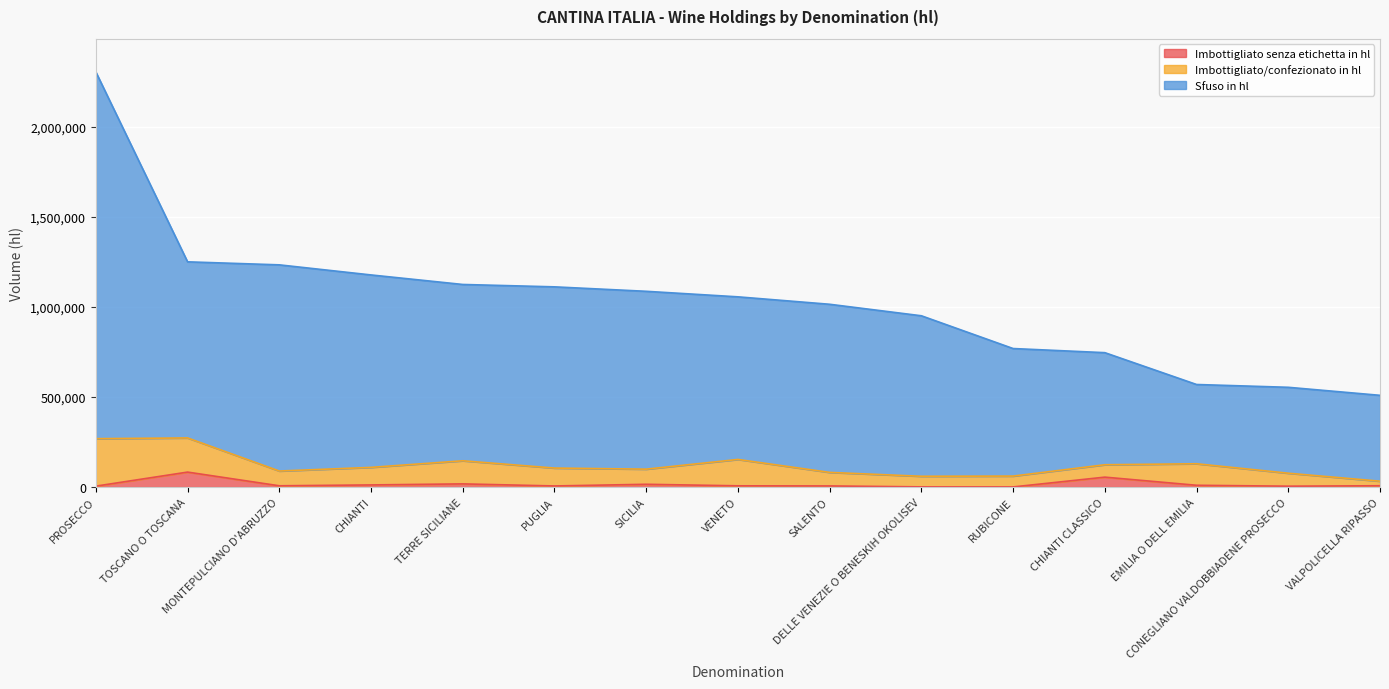

What is the total value across all series at SALENTO?

1015373.0